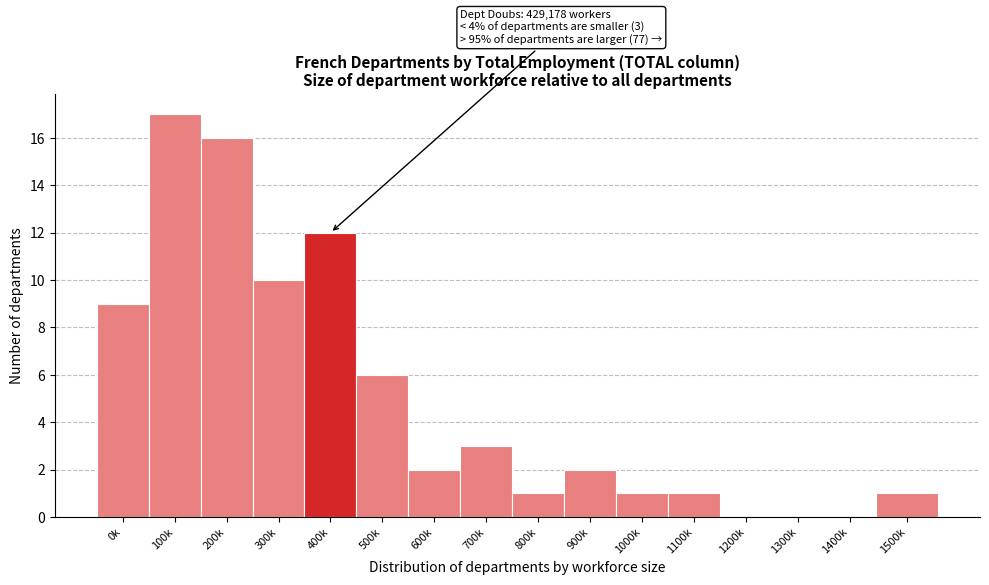

Reading left to right, what are all the values shown in this chart?

0k=9	100k=17	200k=16	300k=10	400k=12	500k=6	600k=2	700k=3	800k=1	900k=2	1000k=1	1100k=1	1200k=0	1300k=0	1400k=0	1500k=1